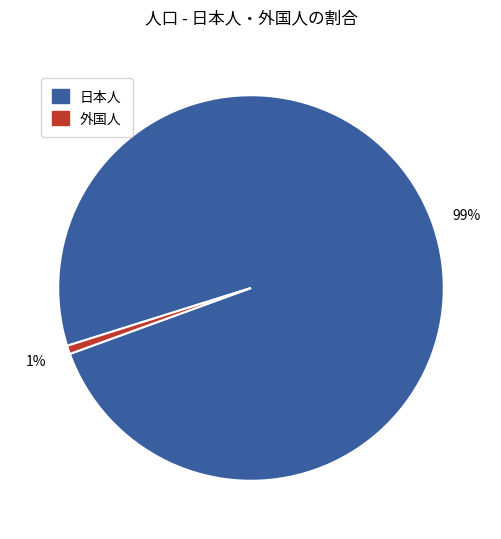

Is there any slice that represents more than half of the pie?

Yes